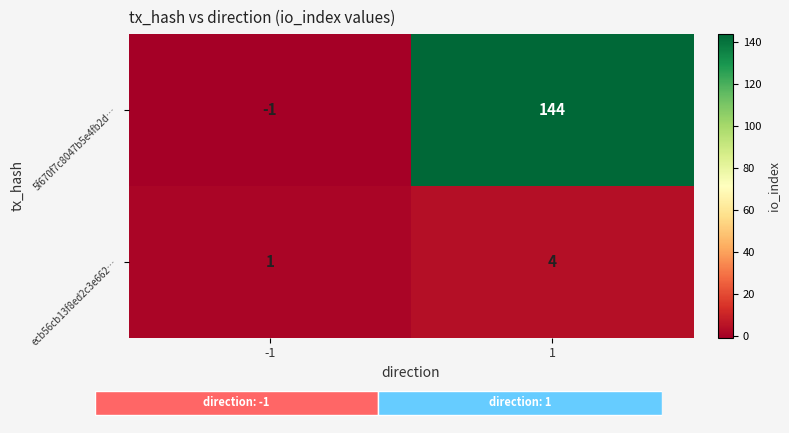

What is the sum of all ecb56cb13f8ed2c3e662… values?

5